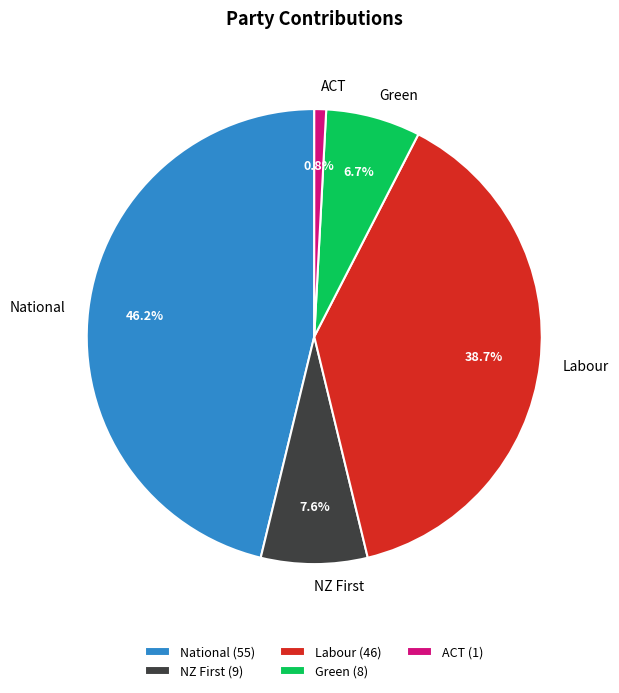

To the nearest percent, what percentage of the pie is ACT?

1%